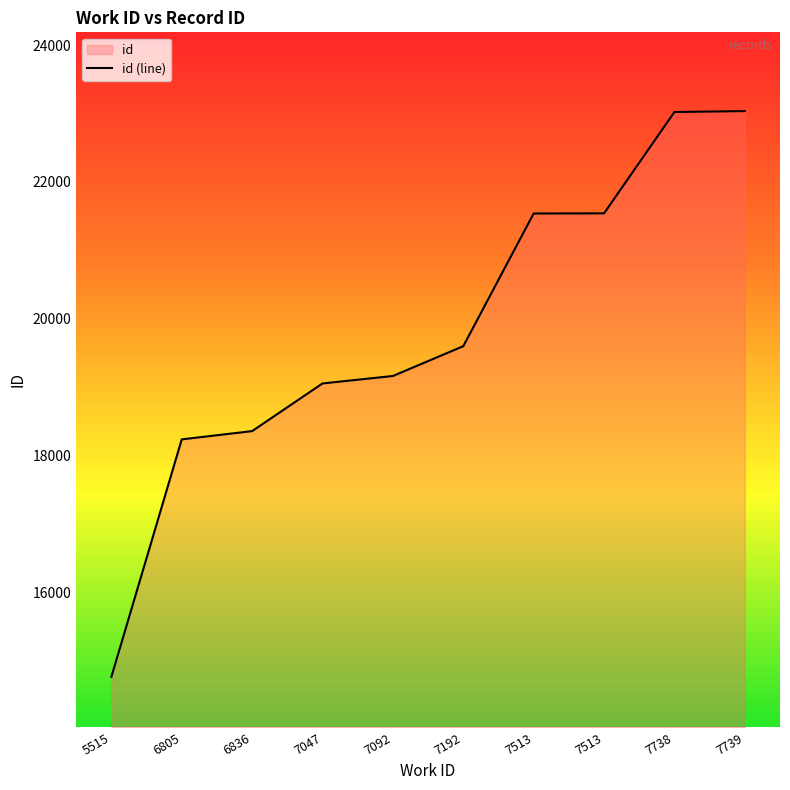

At which category does the chart reach its minimum across all series?

5515